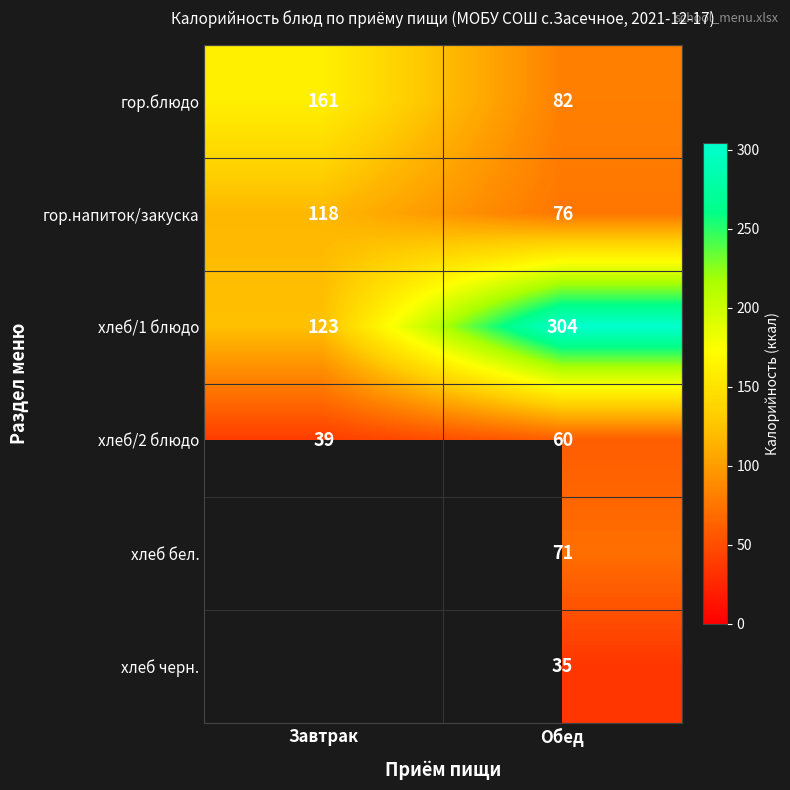

Is the value of гор.блюдо at Обед greater than the value of хлеб/1 блюдо at Обед?

No